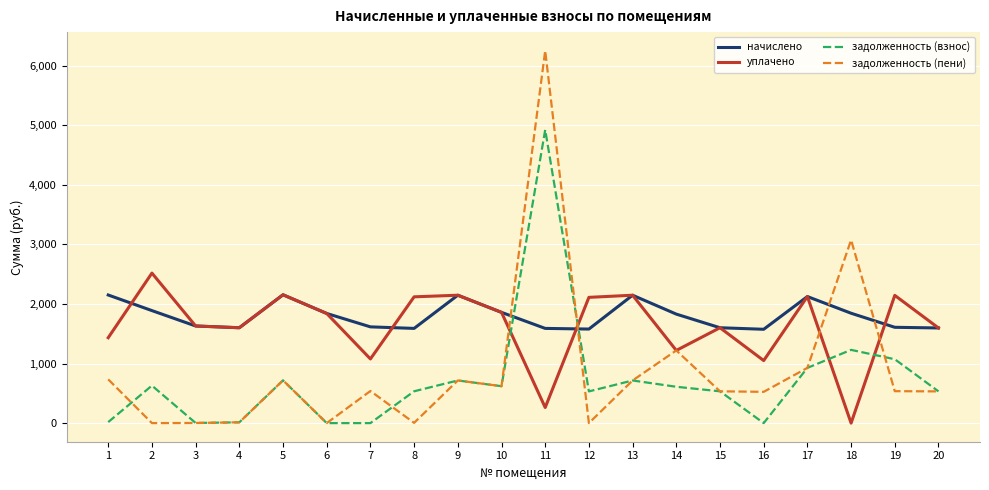

Where does the начислено series first go above 1828?

1